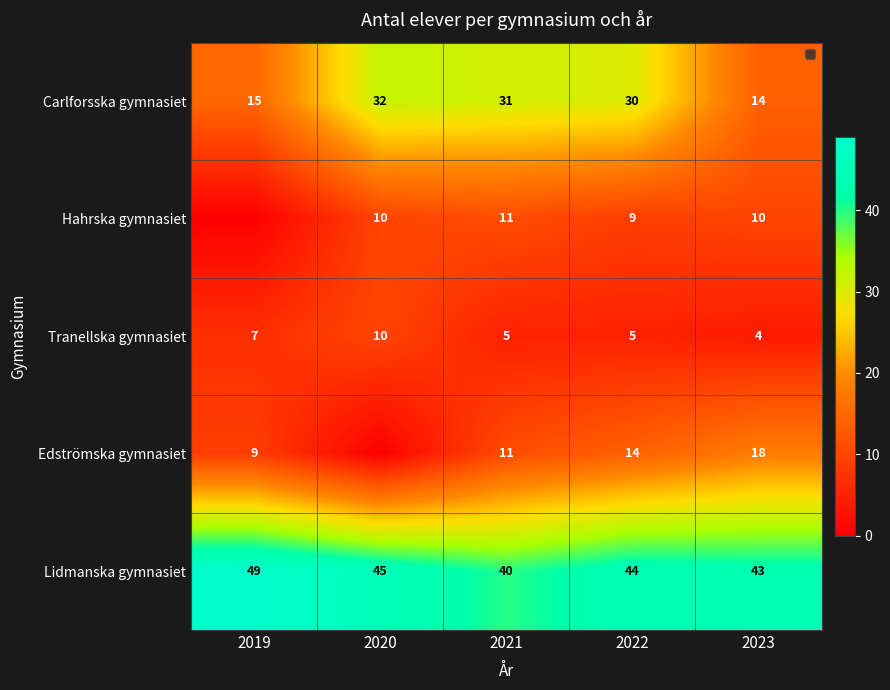

Where is Carlforsska gymnasiet nearest to the value 23?

2022